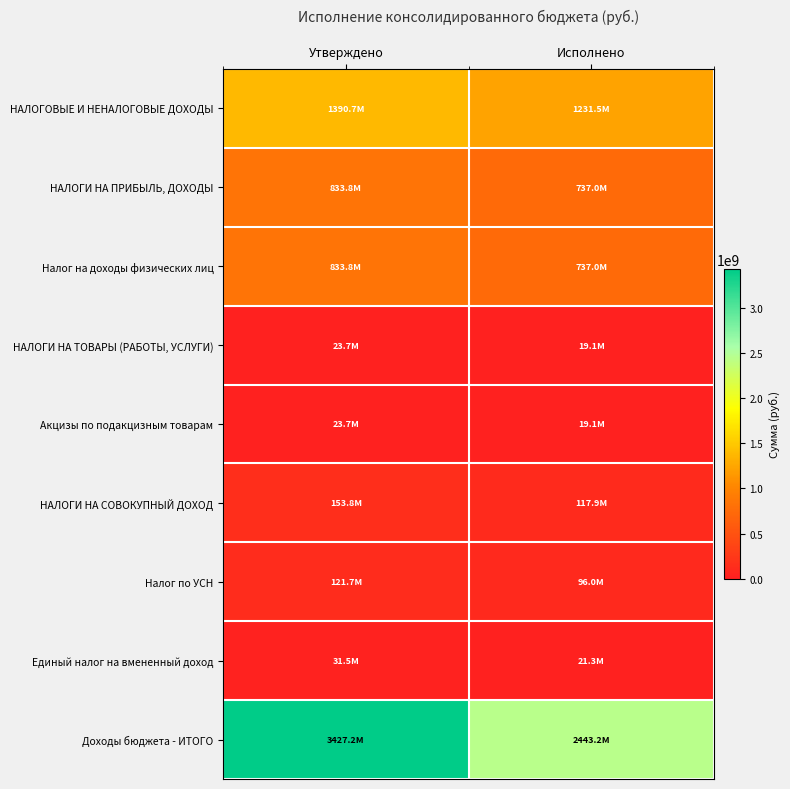

Reading left to right, list all the values displayed in this chart.

НАЛОГОВЫЕ И НЕНАЛОГОВЫЕ ДОХОДЫ: Утверждено=1390705610.8	Исполнено=1231520020.9
НАЛОГИ НА ПРИБЫЛЬ, ДОХОДЫ: Утверждено=833849345.8	Исполнено=736980266.5
Налог на доходы физических лиц: Утверждено=833849345.8	Исполнено=736980266.5
НАЛОГИ НА ТОВАРЫ (РАБОТЫ, УСЛУГИ): Утверждено=23721986.7	Исполнено=19142830.4
Акцизы по подакцизным товарам: Утверждено=23721986.7	Исполнено=19142830.4
НАЛОГИ НА СОВОКУПНЫЙ ДОХОД: Утверждено=153775400.0	Исполнено=117918792.2
Налог по УСН: Утверждено=121700000.0	Исполнено=96003186.1
Единый налог на вмененный доход: Утверждено=31500000.0	Исполнено=21256360.1
Доходы бюджета - ИТОГО: Утверждено=3427195591.6	Исполнено=2443227671.2